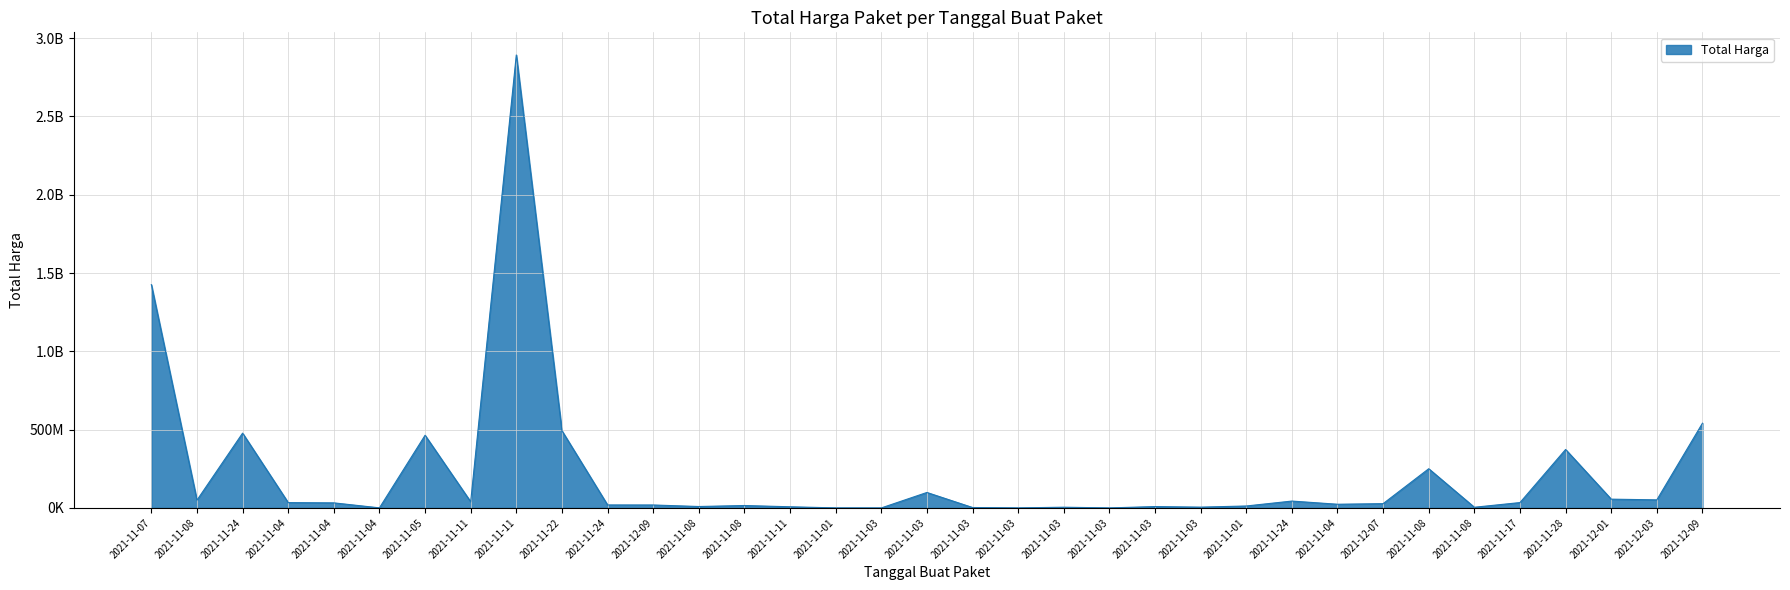

At which category does the chart reach its peak across all series?

2021-11-11